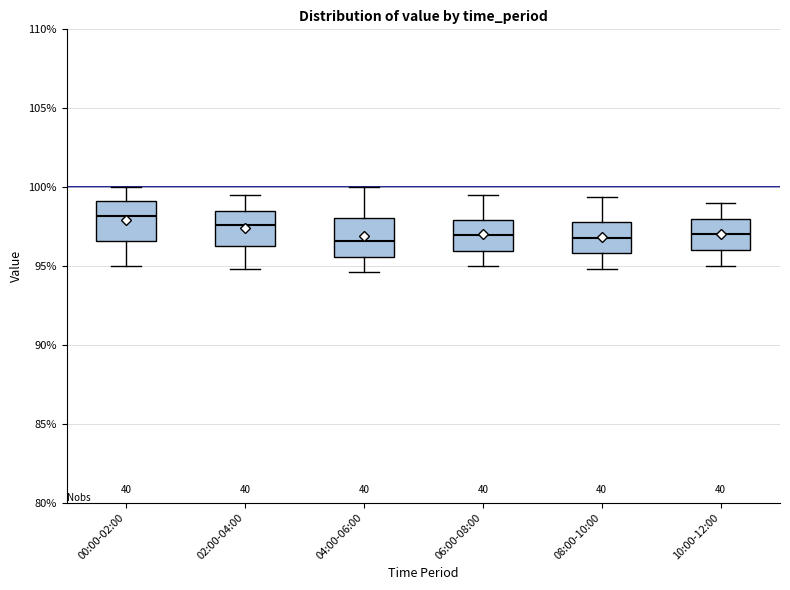

Reading left to right, transcribe this box plot: for each box, give where its median line is, the range the box spans, and where its two whiskers end, as read against the y-axis. The values are not printed on the chart, so give them approximately, as read against the axis.

00:00-02:00: median 98.0, box 96.5 to 99.0, whiskers 95.0 to 100.0
02:00-04:00: median 97.5, box 96.5 to 98.5, whiskers 95.0 to 99.5
04:00-06:00: median 96.5, box 95.5 to 98.0, whiskers 94.5 to 100.0
06:00-08:00: median 97.0, box 96.0 to 98.0, whiskers 95.0 to 99.5
08:00-10:00: median 97.0, box 96.0 to 98.0, whiskers 95.0 to 99.5
10:00-12:00: median 97.0, box 96.0 to 98.0, whiskers 95.0 to 99.0